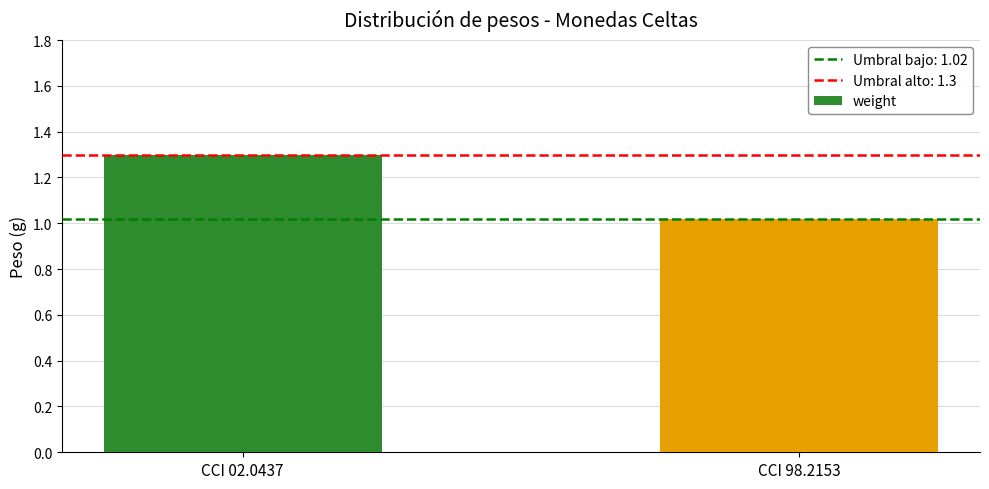

What is the sum of all values?

2.3